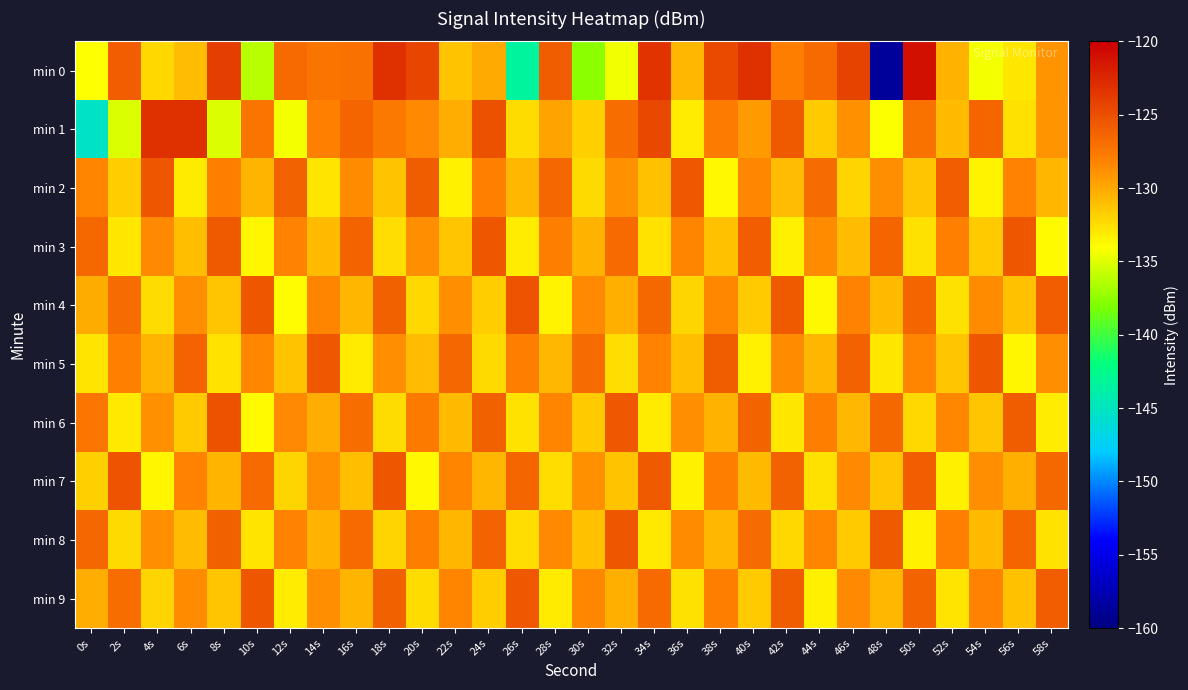

At 54s, list the series in order from largest to smallest.

min 5, min 1, min 9, min 4, min 7, min 8, min 6, min 3, min 2, min 0